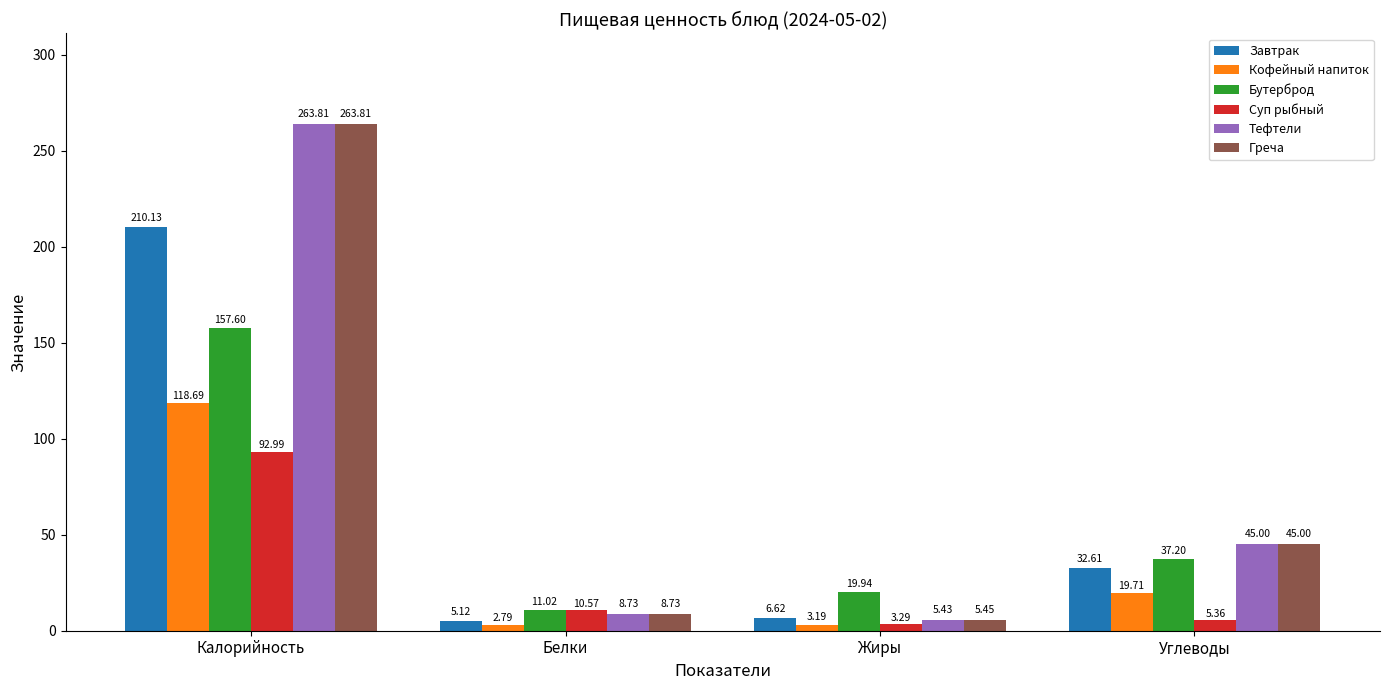

What are all the series names shown in the legend?

Завтрак, Кофейный напиток, Бутерброд, Суп рыбный, Тефтели, Греча